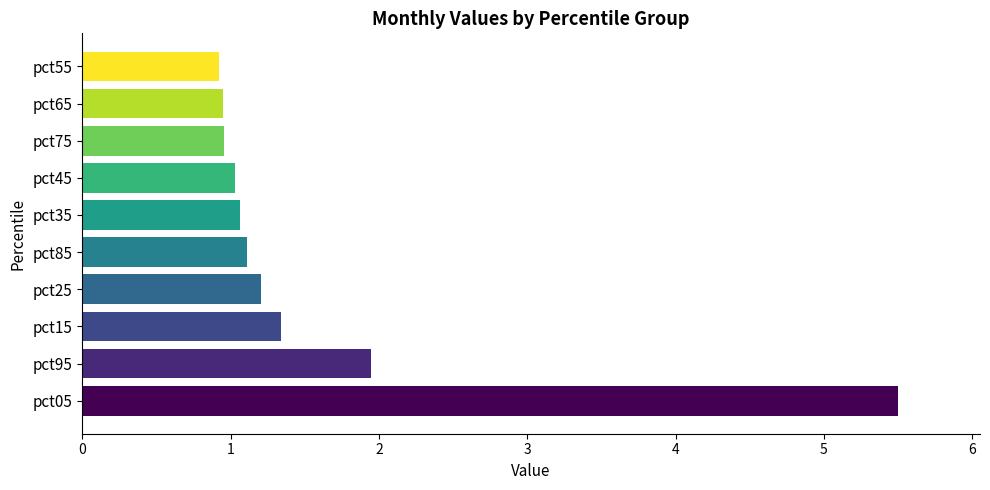

Approximately how many times larger is the value at pct15 compared to pct25?

1.1